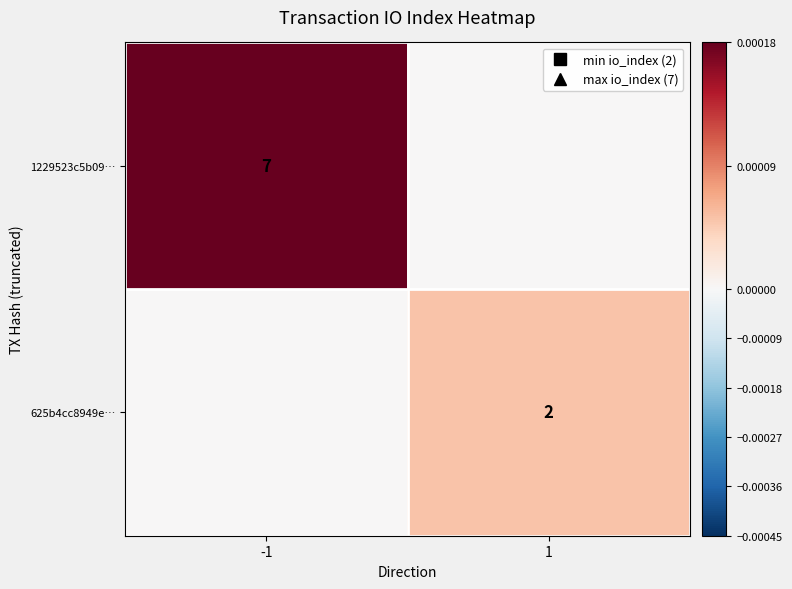

The 1229523c5b09… series shows 7 at -1. True or false?

True